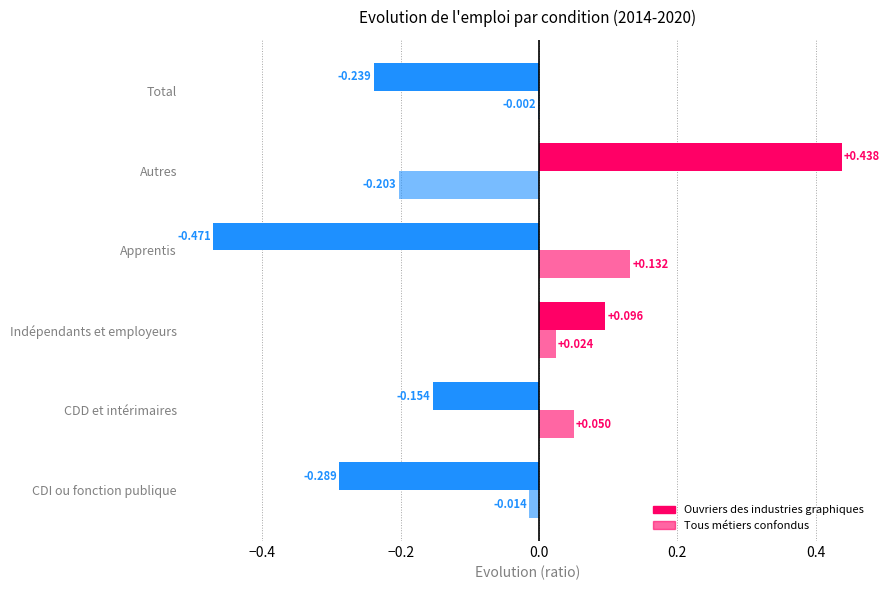

What is the label of the 4th bar from the right?

Indépendants et employeurs